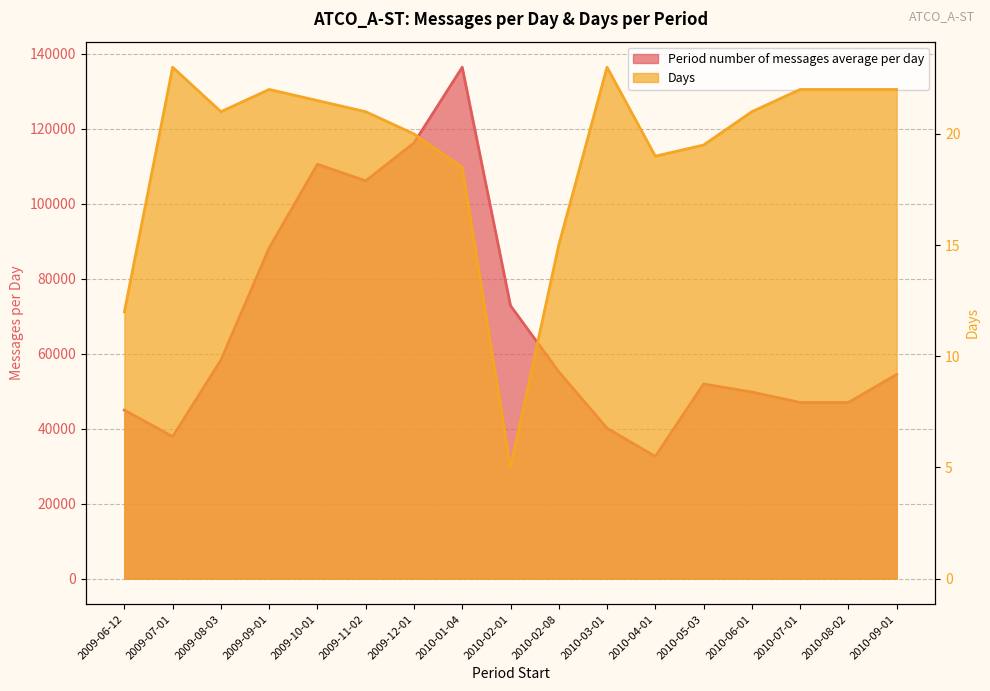

At which category does Days reach its first local valley?

2009-08-03